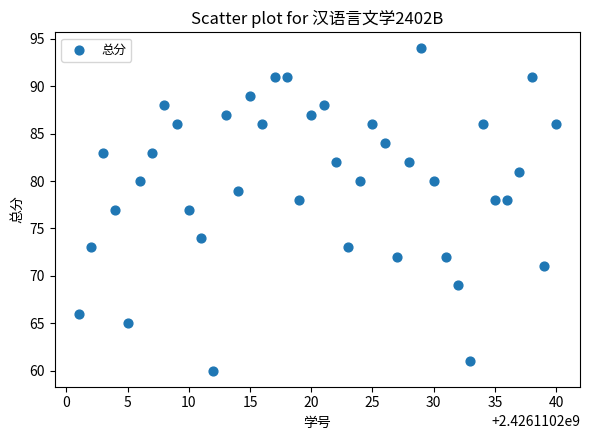

What is the range of X values (max minus min)?

39